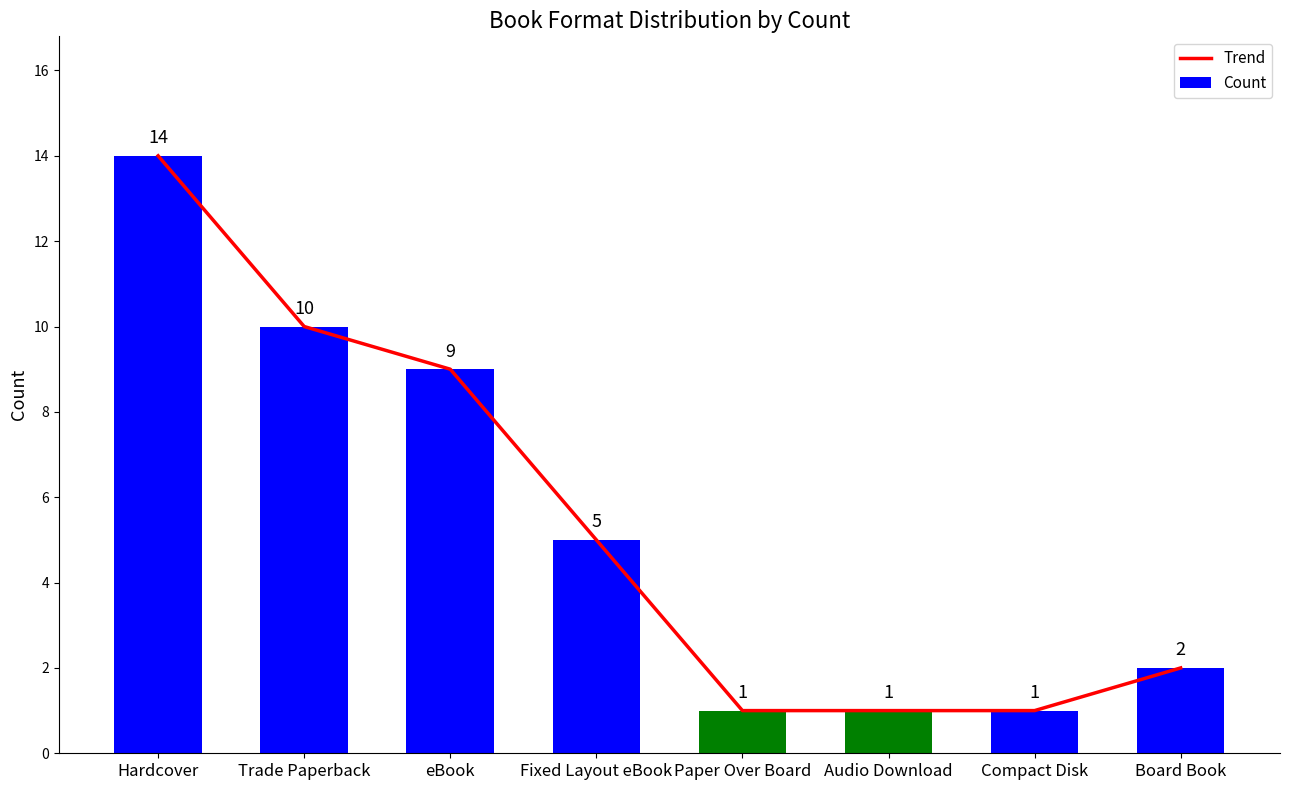

Reading left to right, list all the values displayed in this chart.

Trend: Hardcover=14	Trade Paperback=10	eBook=9	Fixed Layout eBook=5	Paper Over Board=1	Audio Download=1	Compact Disk=1	Board Book=2
Count: Hardcover=14	Trade Paperback=10	eBook=9	Fixed Layout eBook=5	Paper Over Board=1	Audio Download=1	Compact Disk=1	Board Book=2